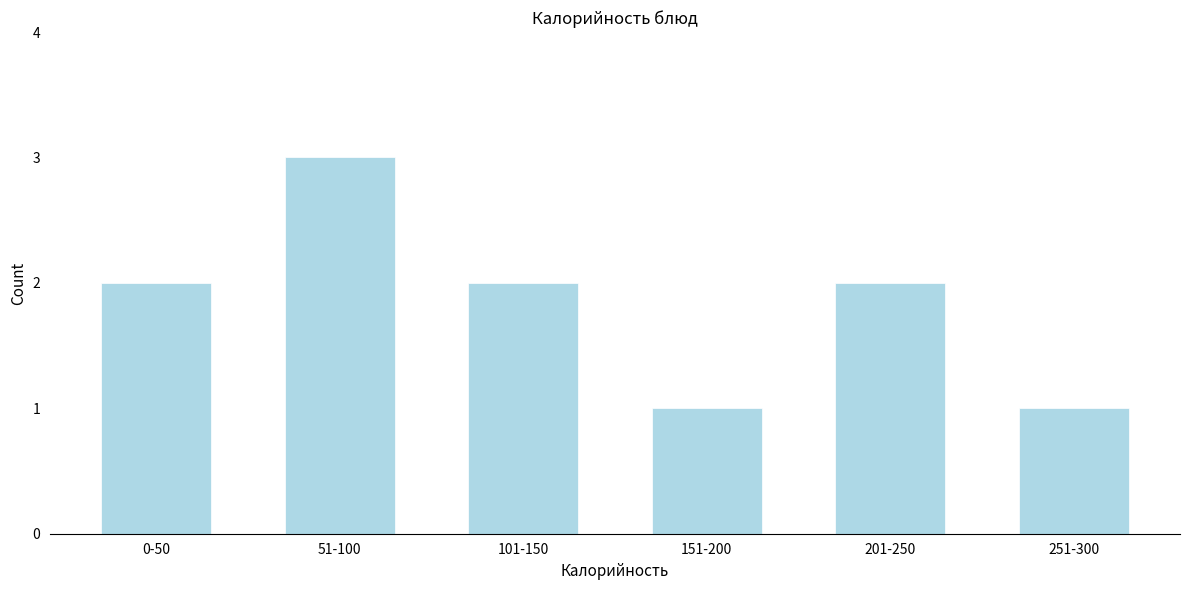

Reading right to left, extract all data points from this chart.

251-300=1	201-250=2	151-200=1	101-150=2	51-100=3	0-50=2